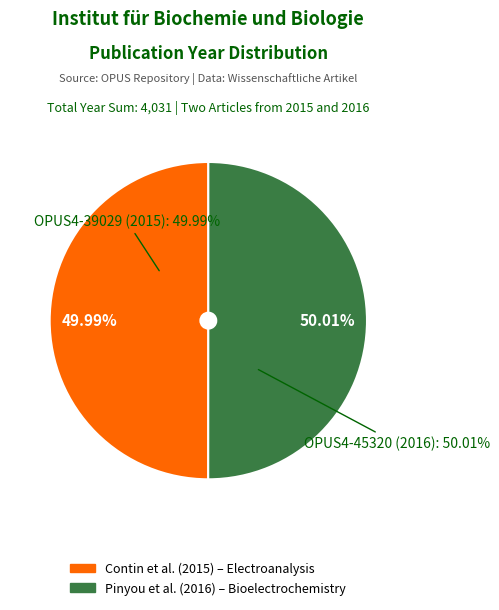

To the nearest percent, what is the average slice percentage?

50%